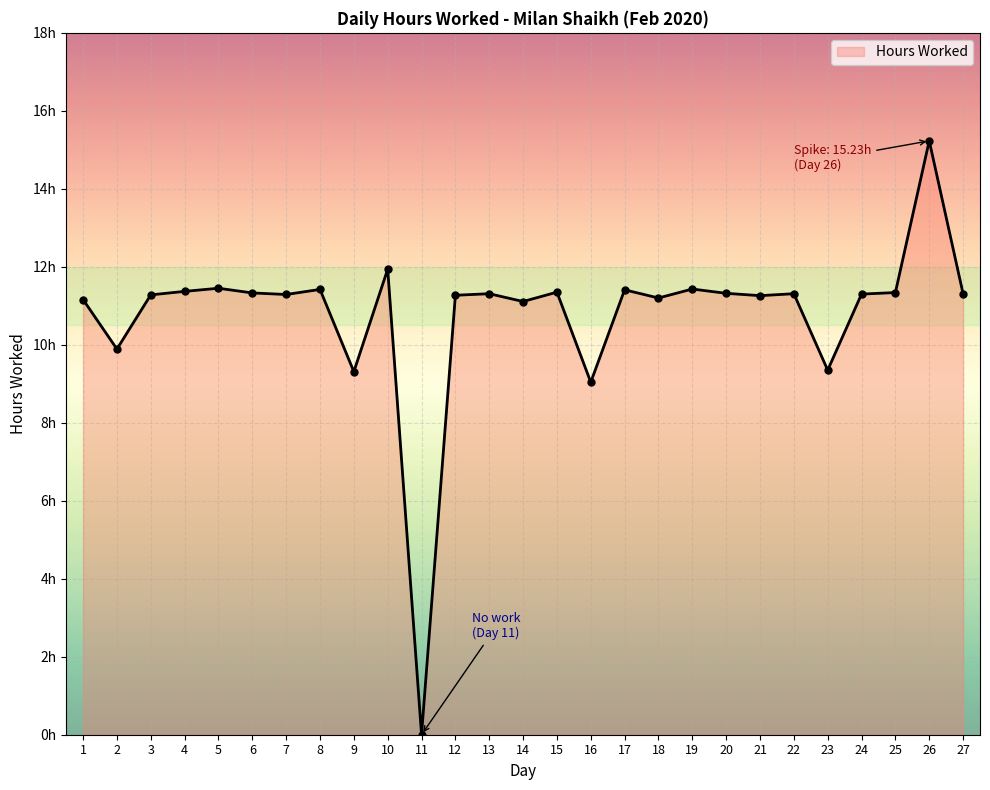

Is this an area chart (filled region under the line)?

Yes